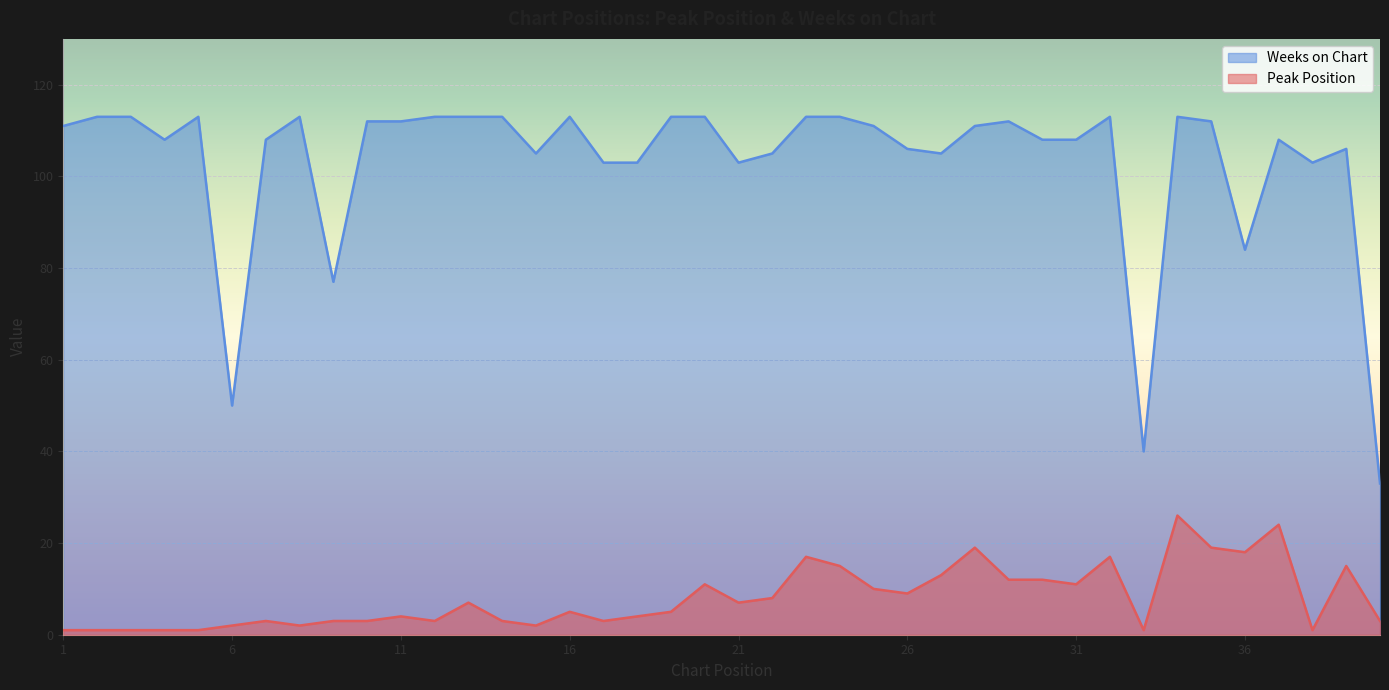

Where is the first local minimum for Peak Position?

8